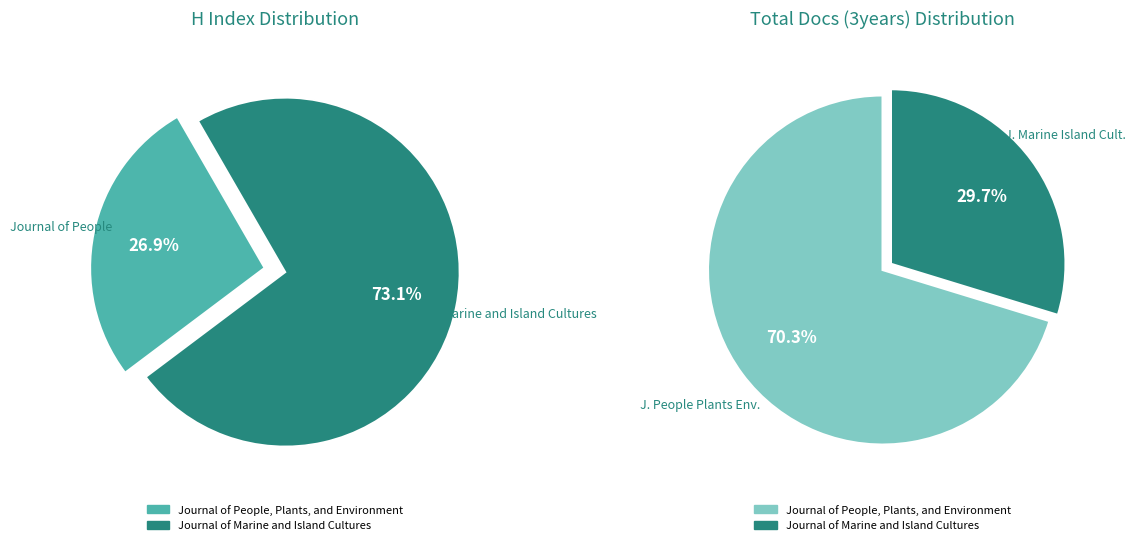

True or false: Journal of People, Plants, and Environment accounts for 48% of the total.

False